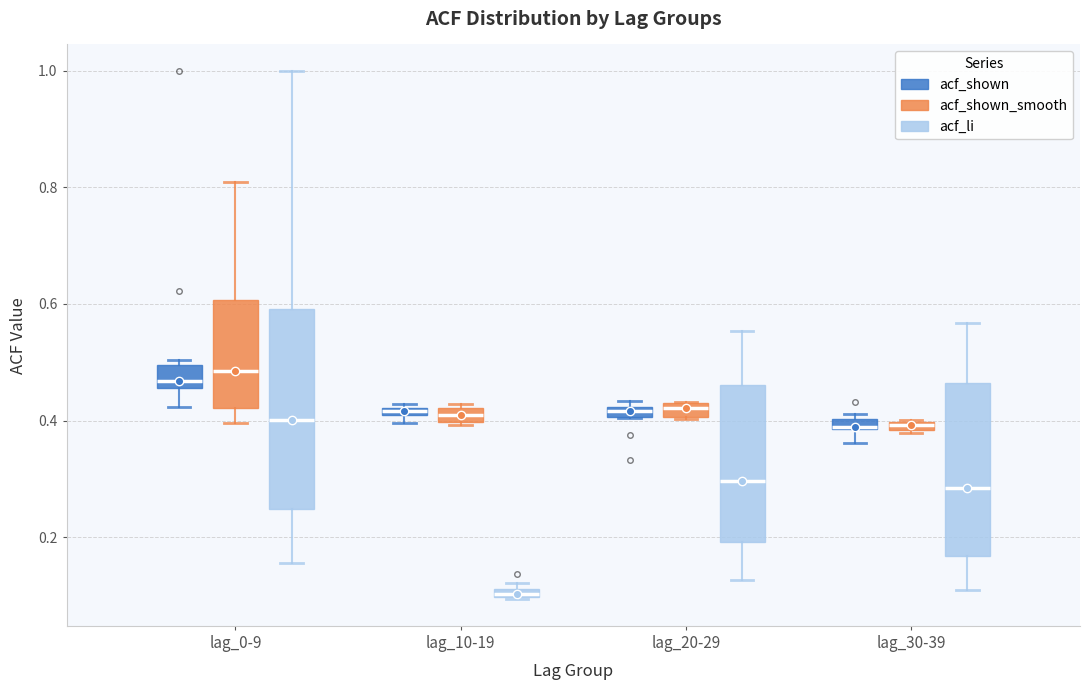

Where does the lower whisker of the box for lag_30-39 (acf_li) end on the y-axis? The values are not printed on the chart, so give them approximately, as read against the axis.

0.12